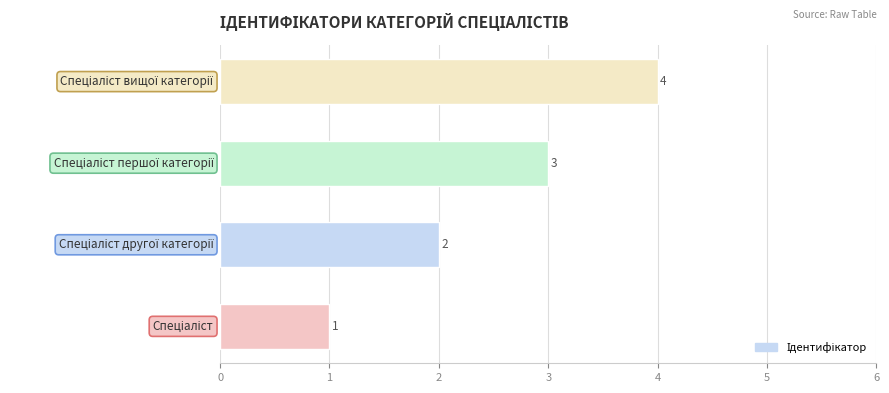

How many values are between 2 and 4?

3